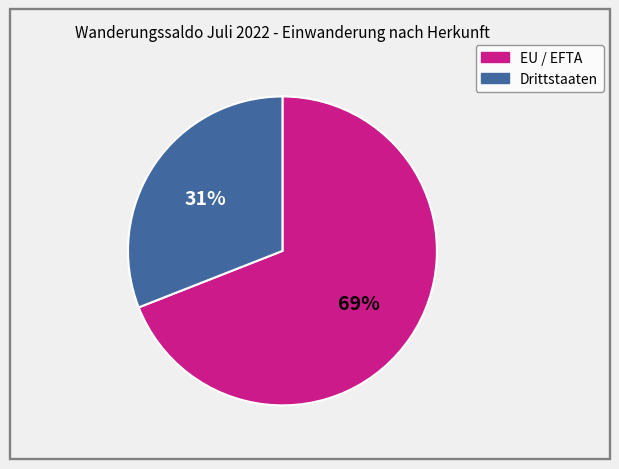

True or false: EU / EFTA accounts for 69% of the total.

True